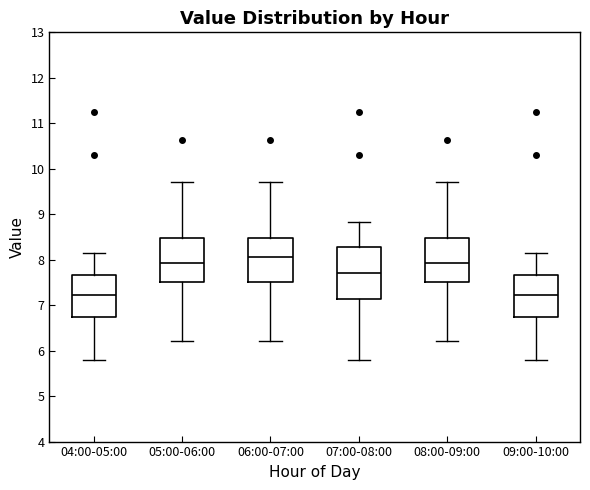

Which box is the tallest, from its lower edge to its upper edge?

07:00-08:00